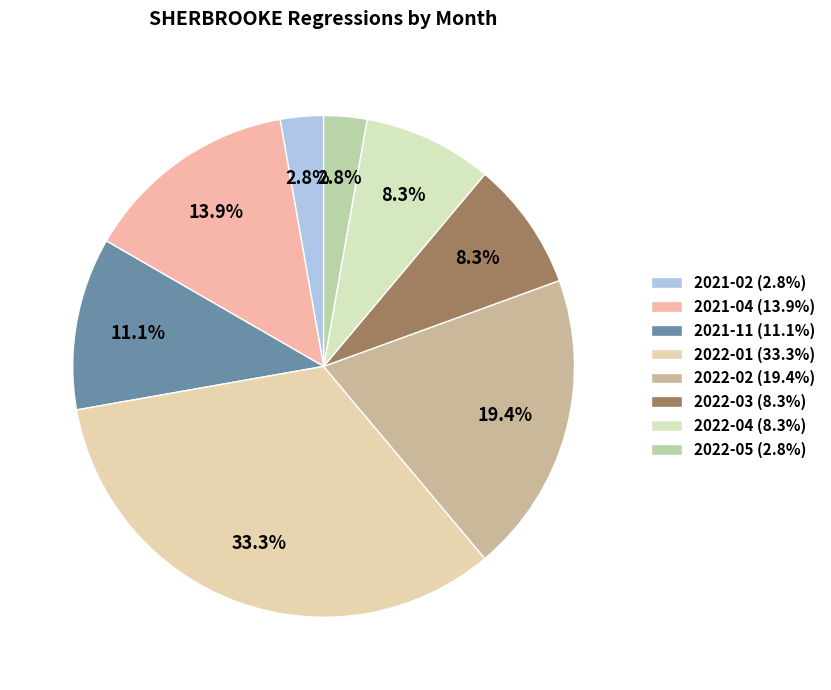

How many segments does this pie chart have?

8